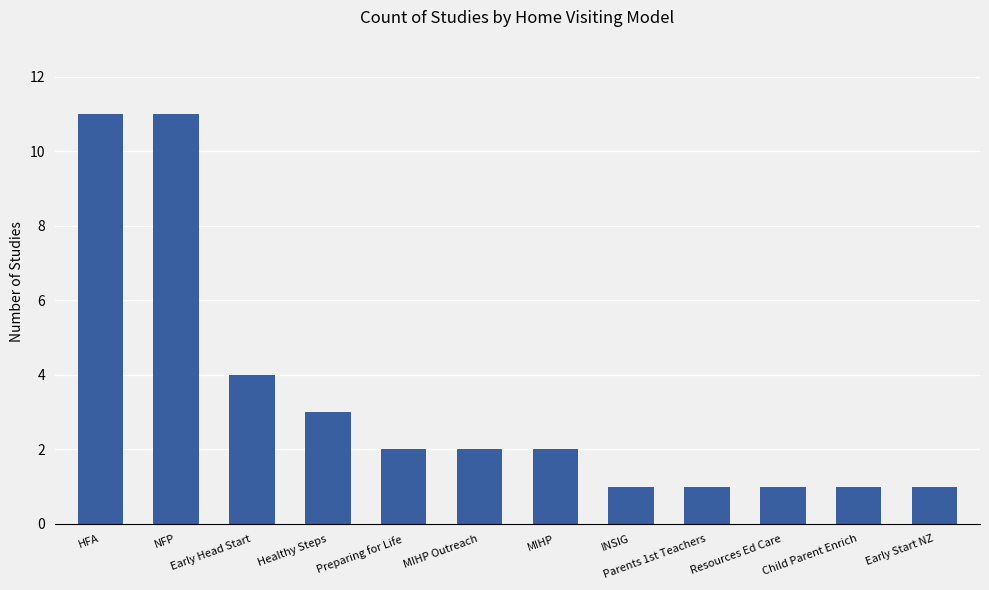

What is the difference between the values at NFP and Parents 1st Teachers?

10